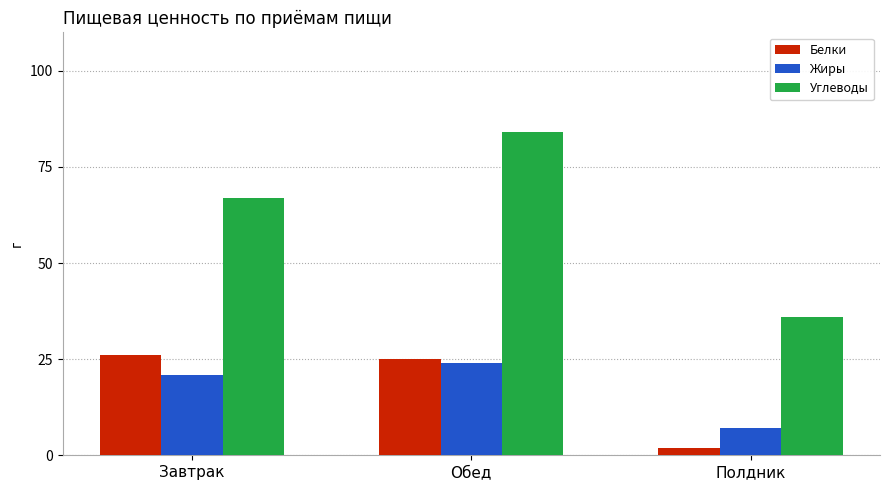

Are the bars grouped side by side (vs. stacked)?

Yes